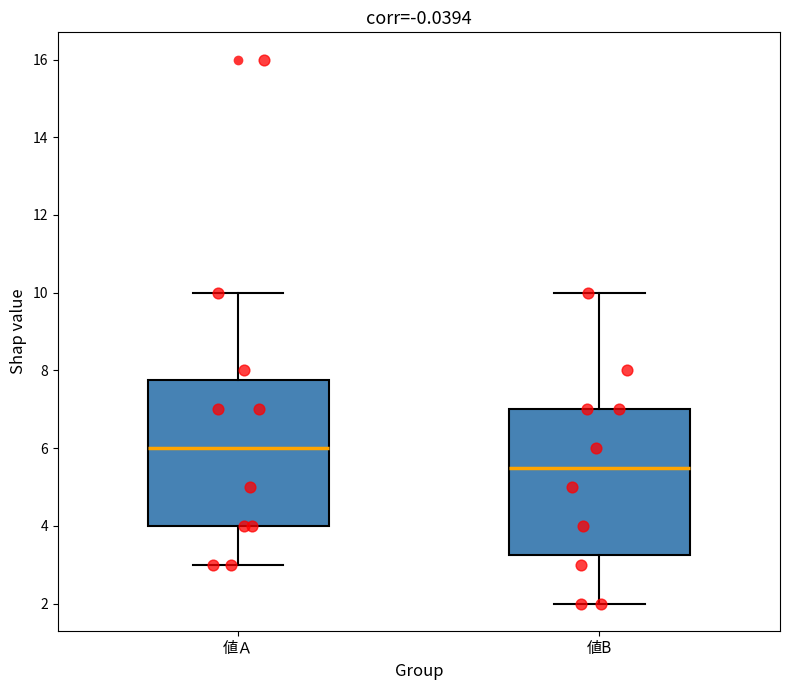

Reading left to right, read every box against the y-axis: the position of its median line, the range the box covers, and the ends of its whiskers. The values are not printed on the chart, so give them approximately, as read against the axis.

値Ａ: median 6.0, box 4.0 to 7.8, whiskers 3.0 to 10.0
値B: median 5.6, box 3.2 to 7.0, whiskers 2.0 to 10.0